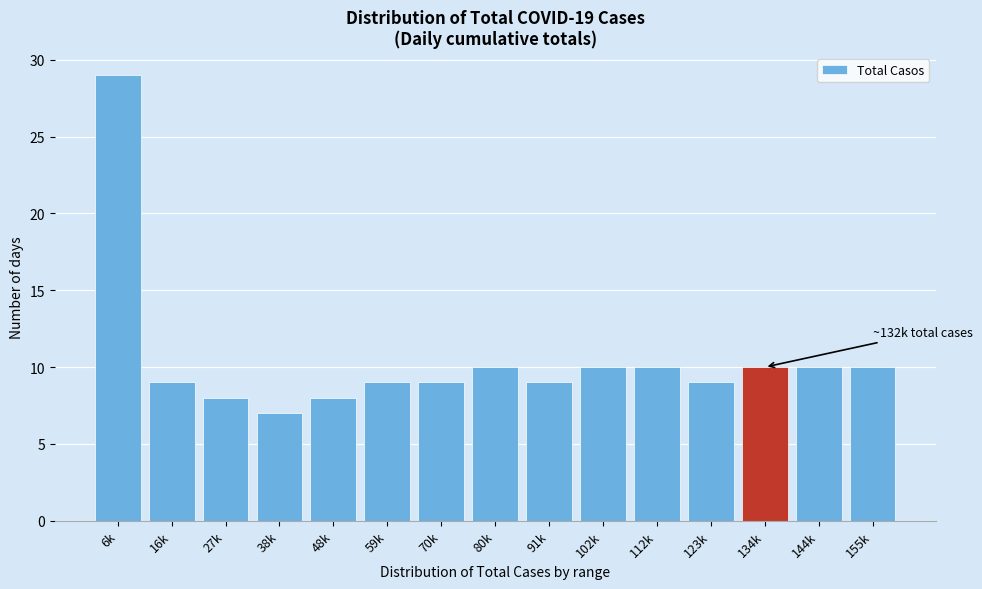

Reading left to right, list all the values displayed in this chart.

6k=29	16k=9	27k=8	38k=7	48k=8	59k=9	70k=9	80k=10	91k=9	102k=10	112k=10	123k=9	134k=10	144k=10	155k=10